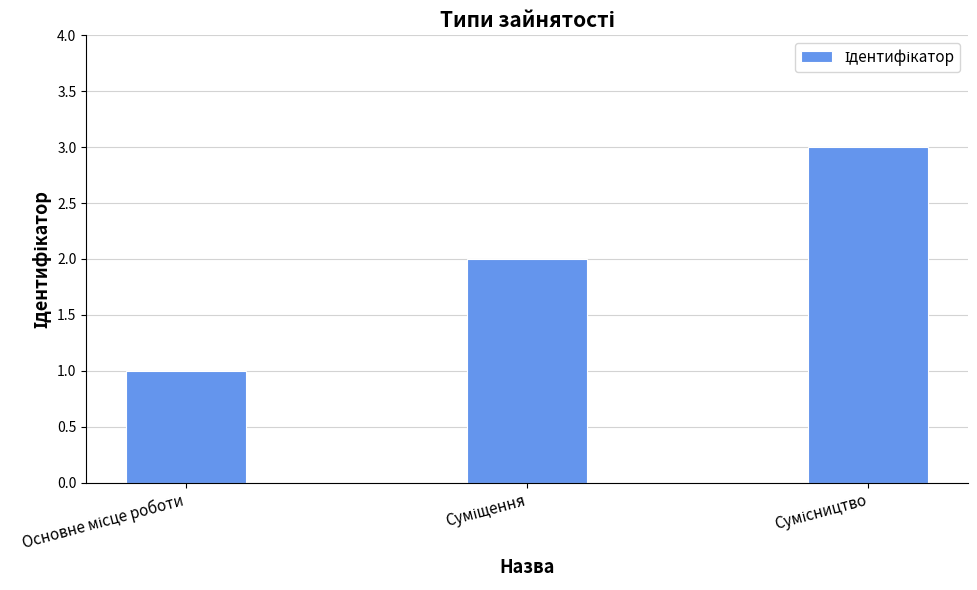

How many data points does each series have?

3